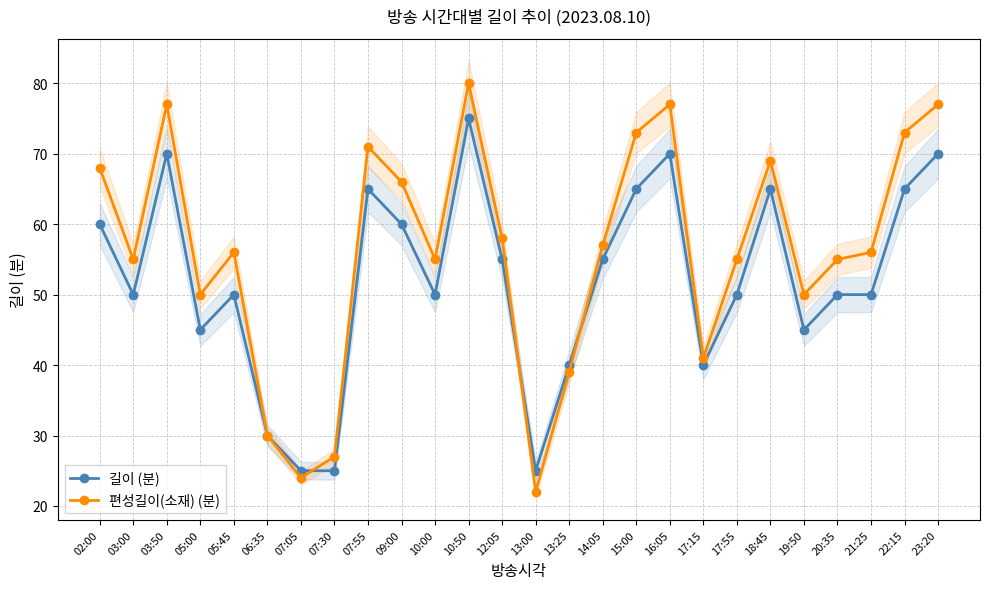

What is the difference between the maximum and minimum values in the 길이 (분) series?

50